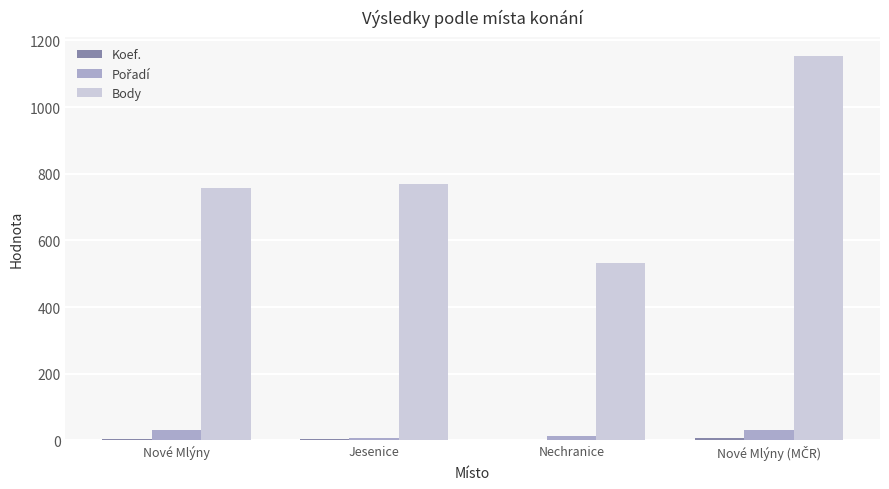

The value of Body at Nechranice is 532. True or false?

True